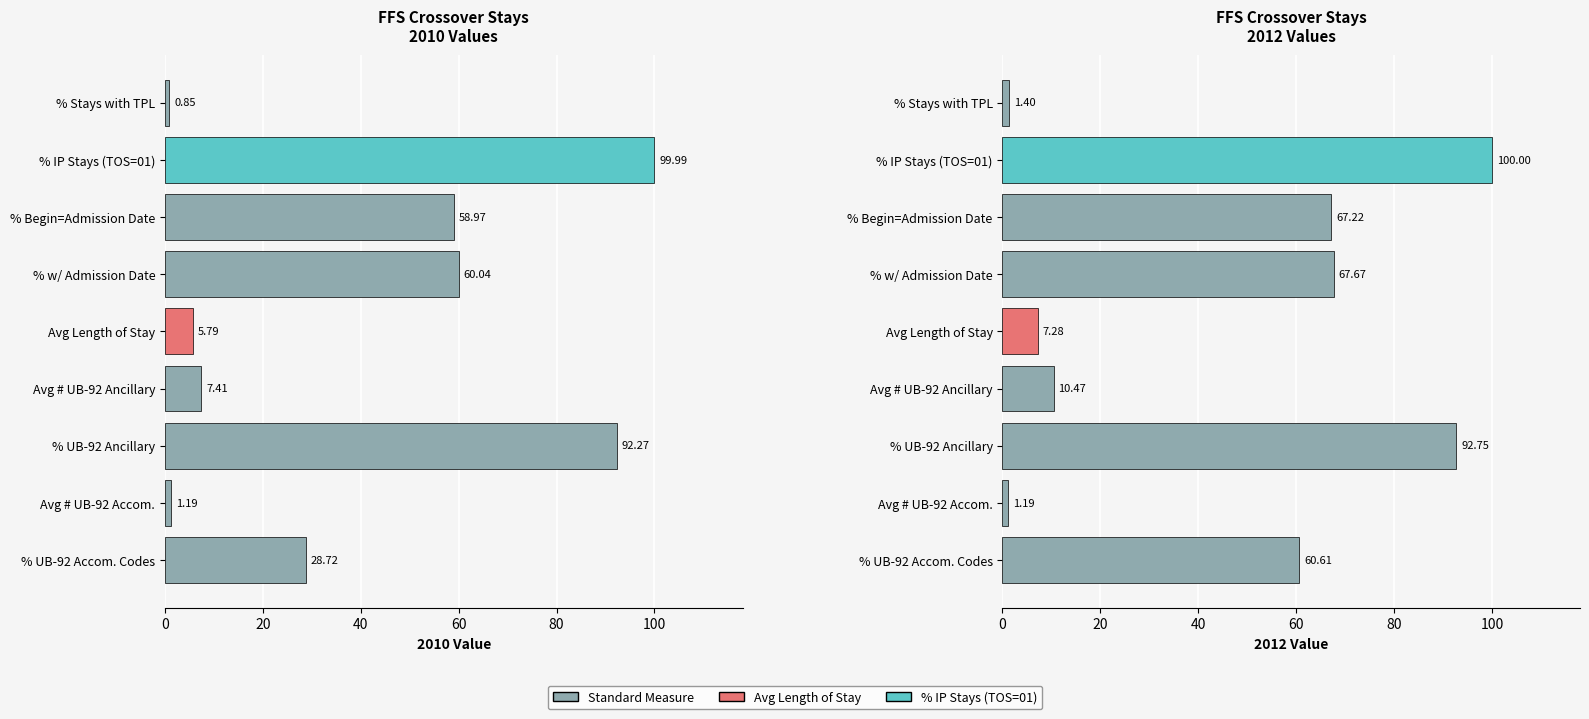

What is the average value?

45.4